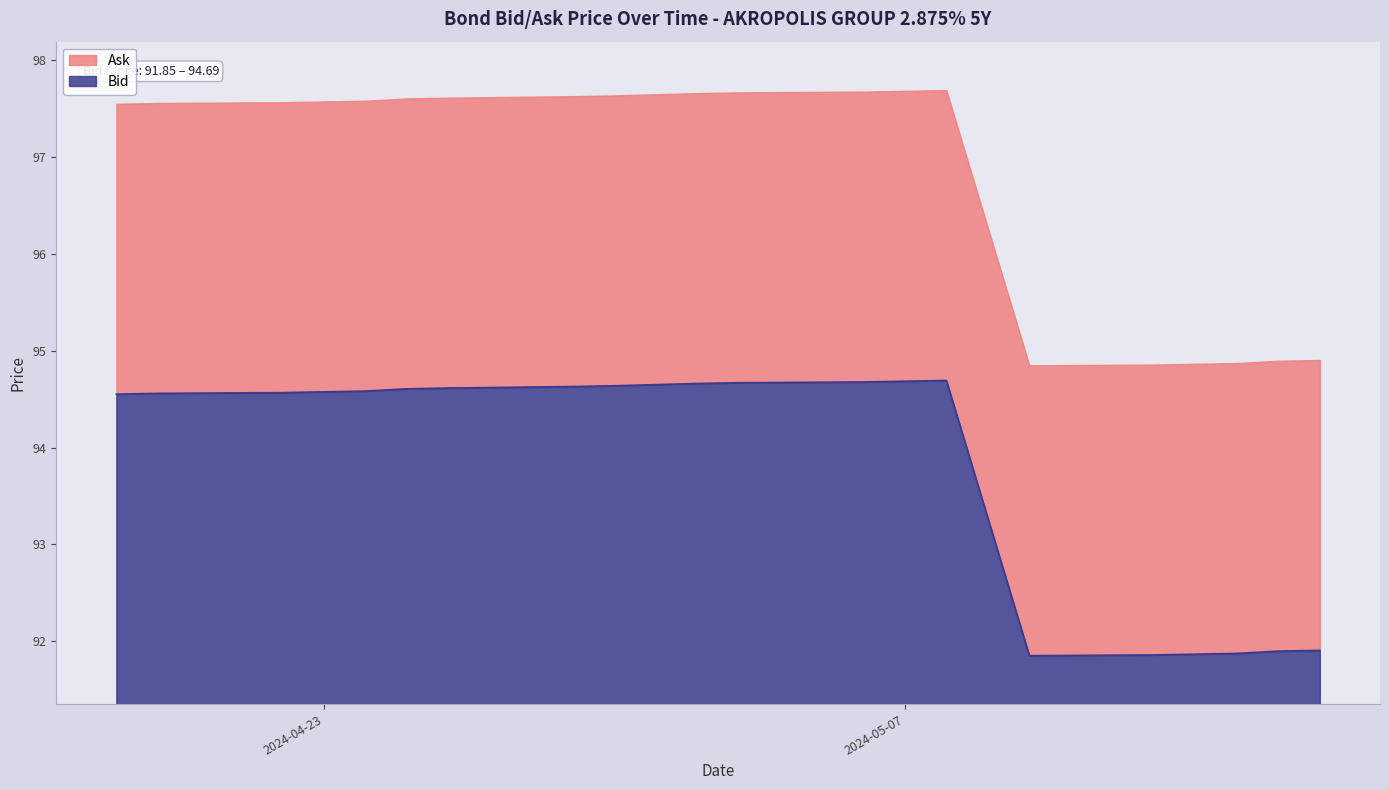

True or false: the data shows 94.6 at 2024-04-23.

True